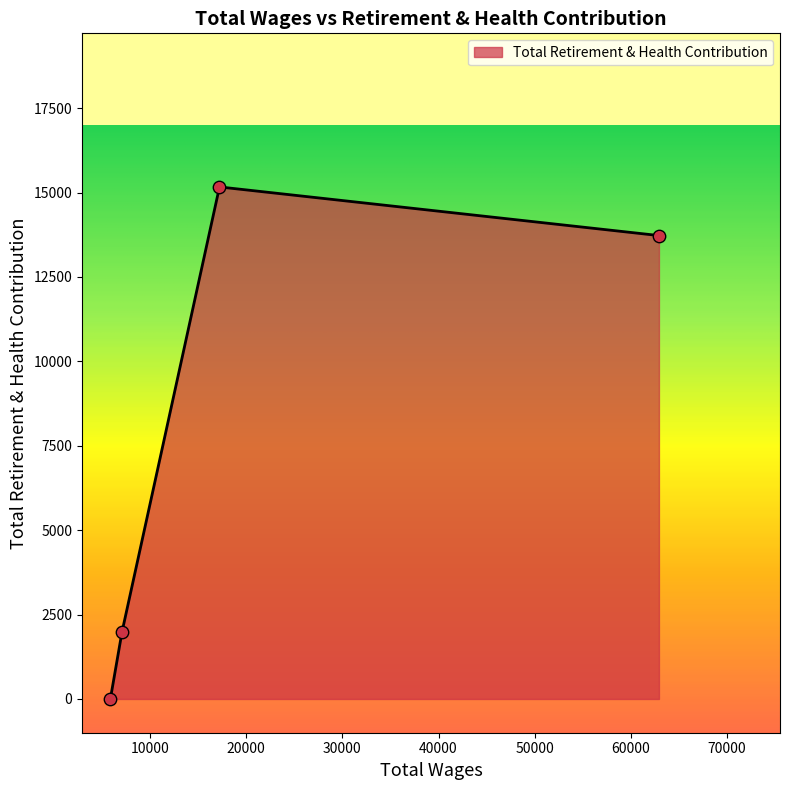

What is the difference between the second highest and second lowest values?

11748